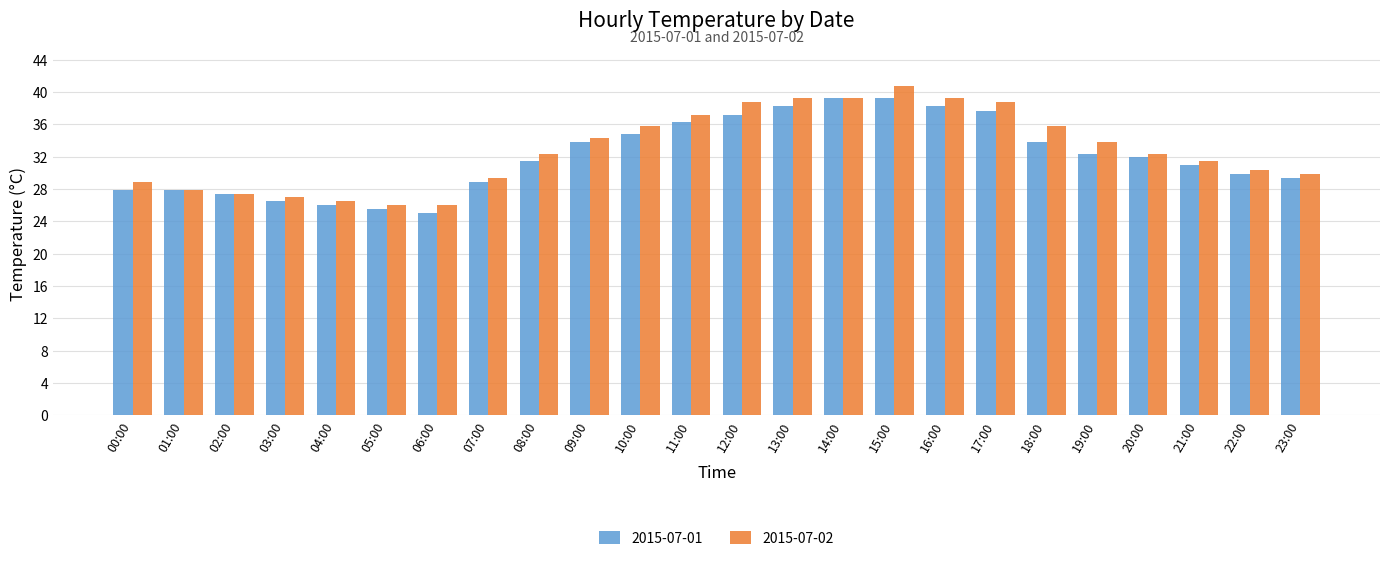

Read the 2015-07-02 value at 02:00.

27.4